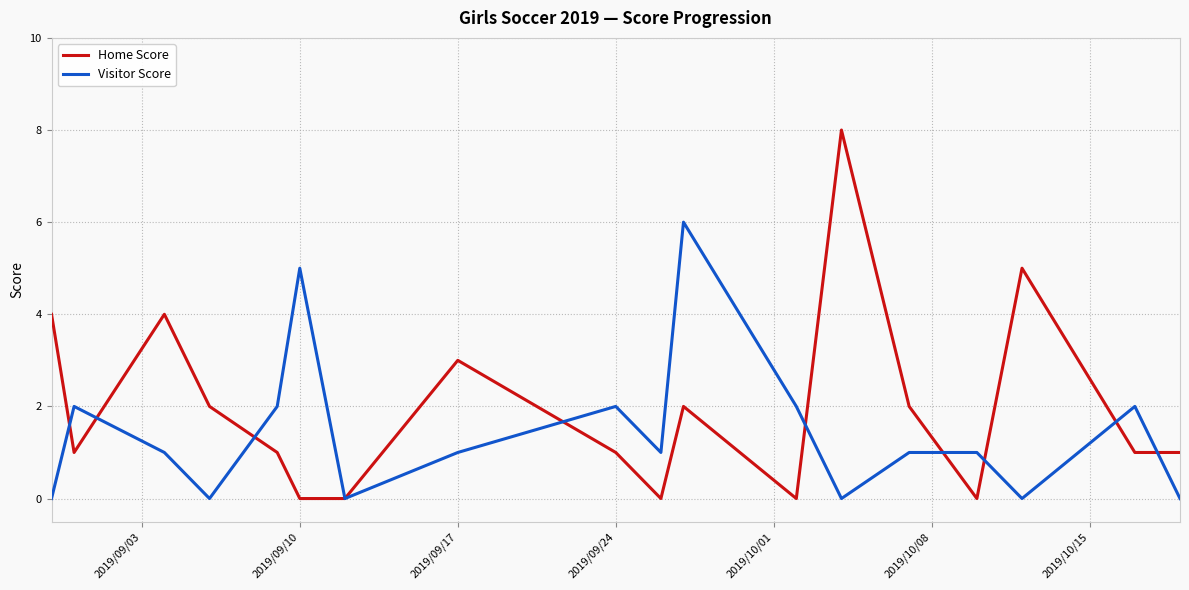

List the series in order of their peak value, lowest first.

Visitor Score, Home Score